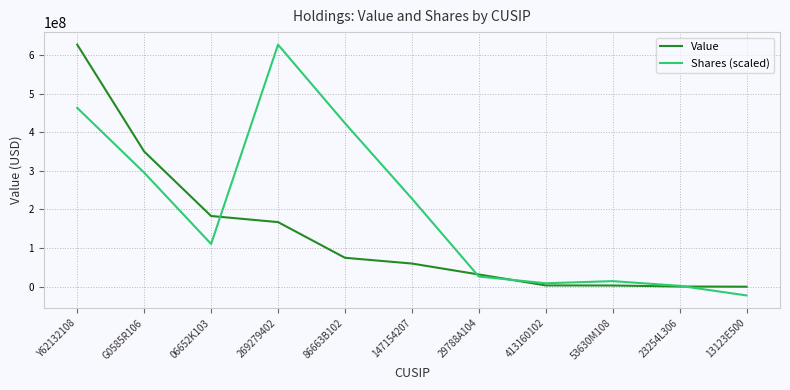

What is the sum of the Shares (scaled) values at 53630M108 and 413160102?

23327294.9